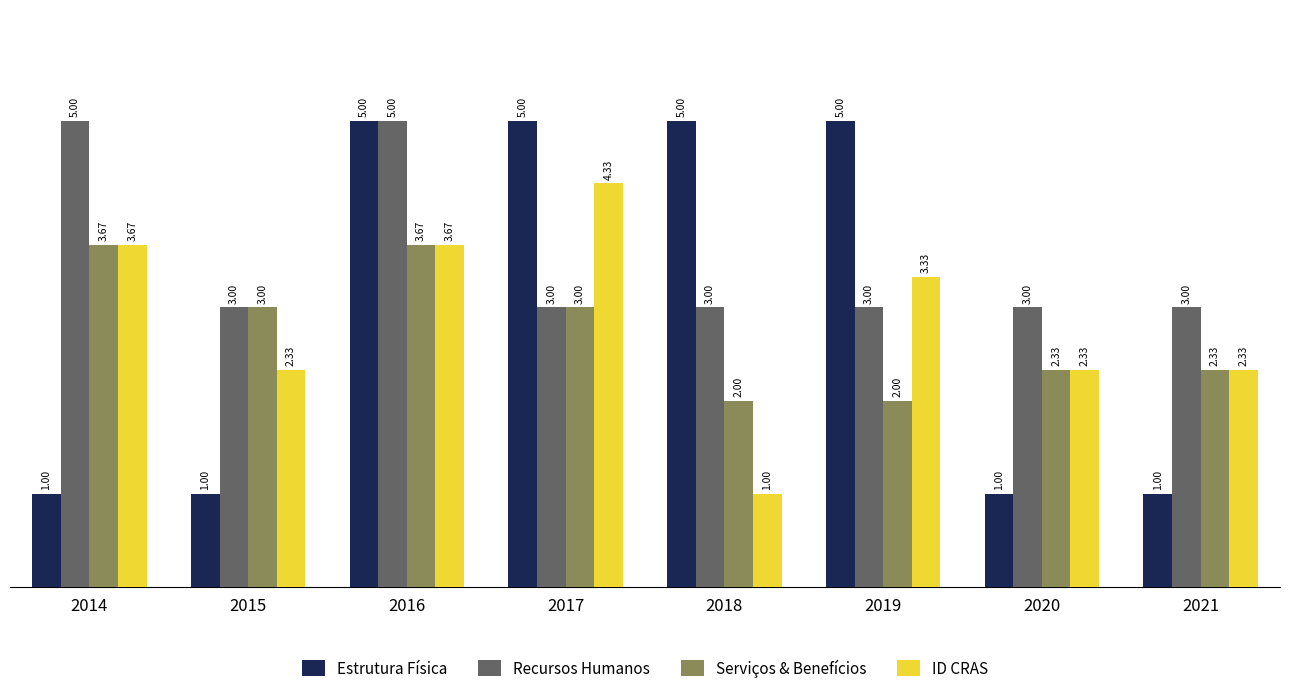

Count the number of data series in this chart.

4